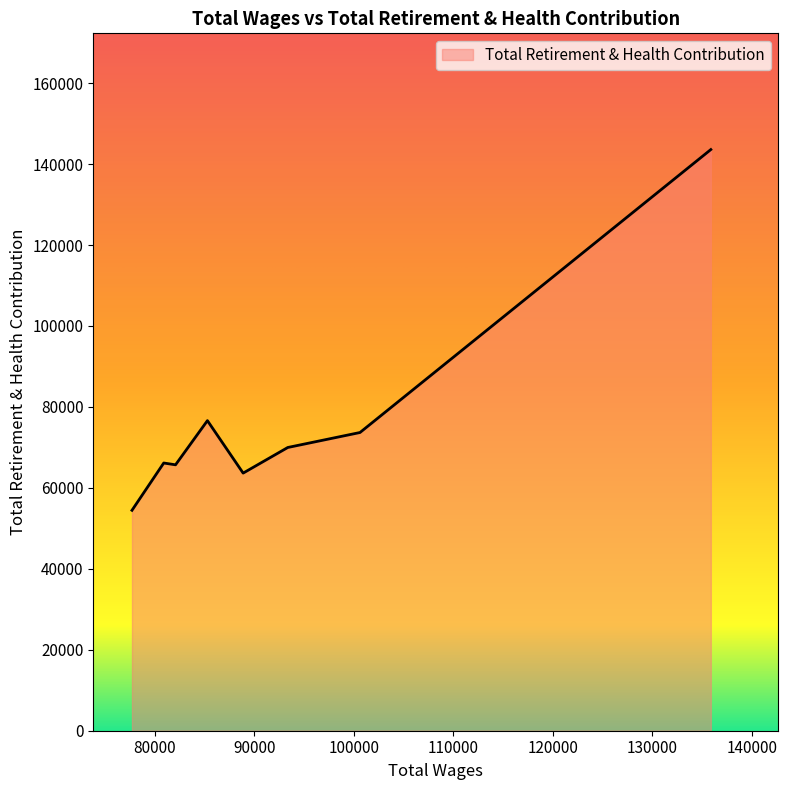

How many lines are shown in the chart?

1